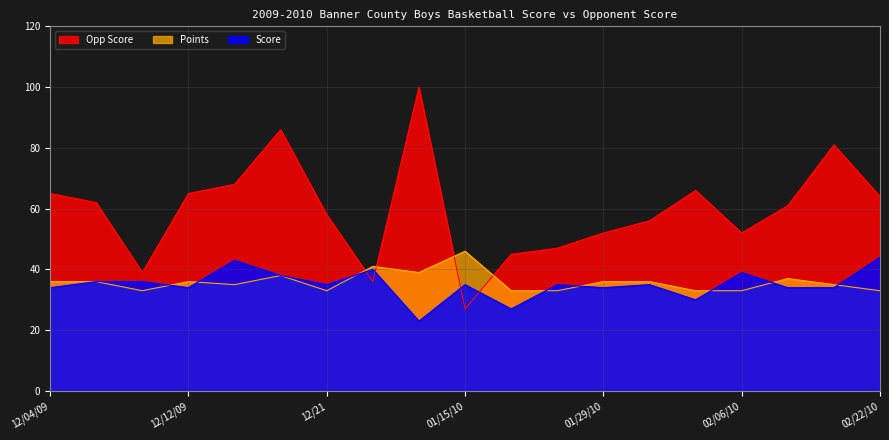

In Opp Score, how many points are lower than both neighbors (excluding endpoints)?

4